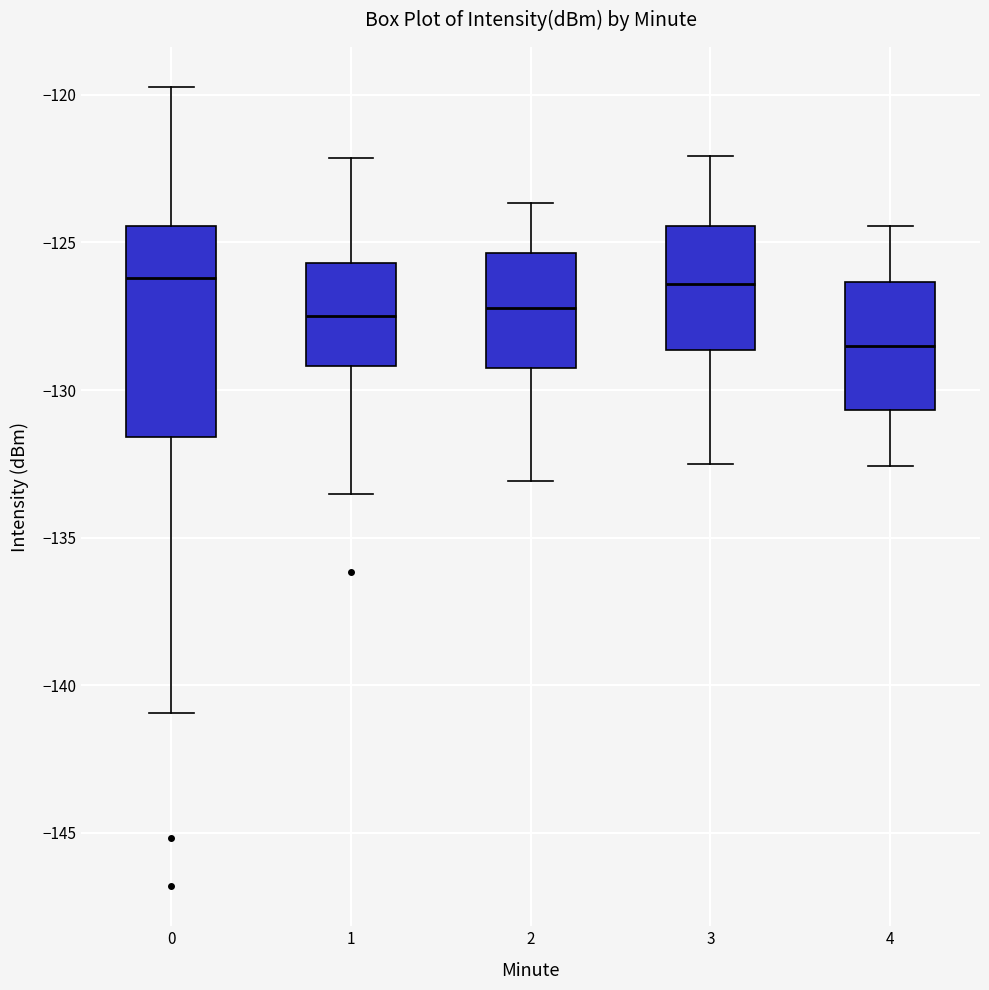

Reading left to right, transcribe this box plot: for each box, give where its median line is, the range the box spans, and where its two whiskers end, as read against the y-axis. The values are not printed on the chart, so give them approximately, as read against the axis.

0: median -126.0, box -131.5 to -124.5, whiskers -141.0 to -119.5
1: median -127.5, box -129.0 to -125.5, whiskers -133.5 to -122.0
2: median -127.0, box -129.0 to -125.5, whiskers -133.0 to -123.5
3: median -126.5, box -128.5 to -124.5, whiskers -132.5 to -122.0
4: median -128.5, box -130.5 to -126.5, whiskers -132.5 to -124.5